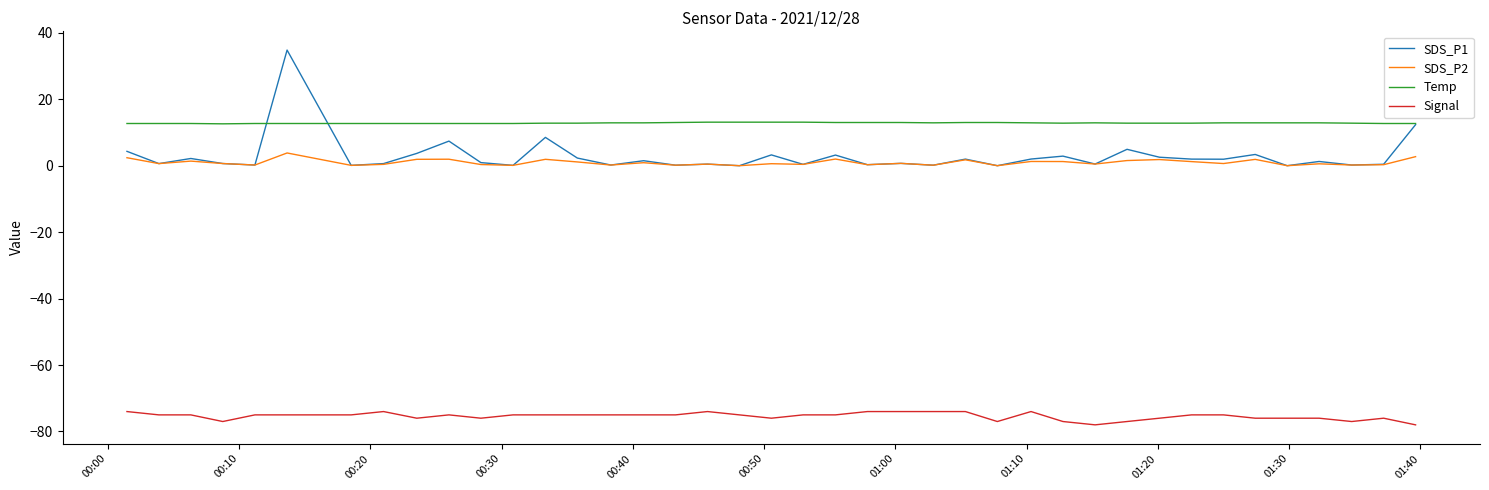

List the series in order of their peak value, lowest first.

Signal, SDS_P2, Temp, SDS_P1